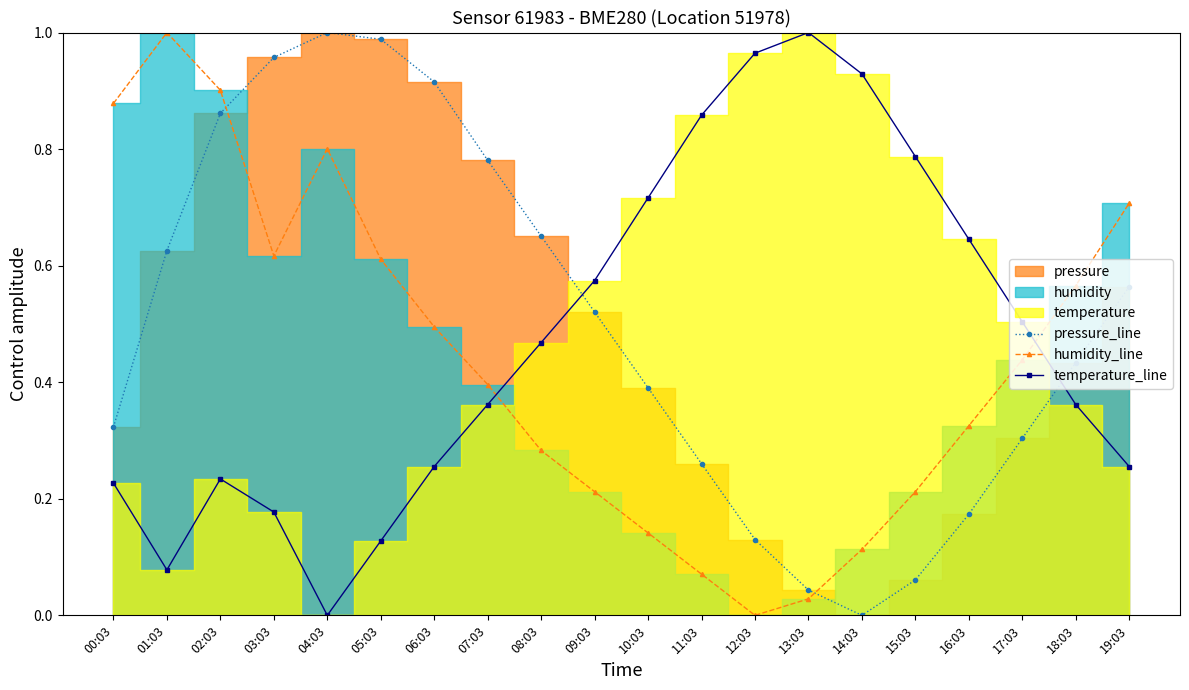

True or false: humidity_line and temperature_line intersect in this chart.

True